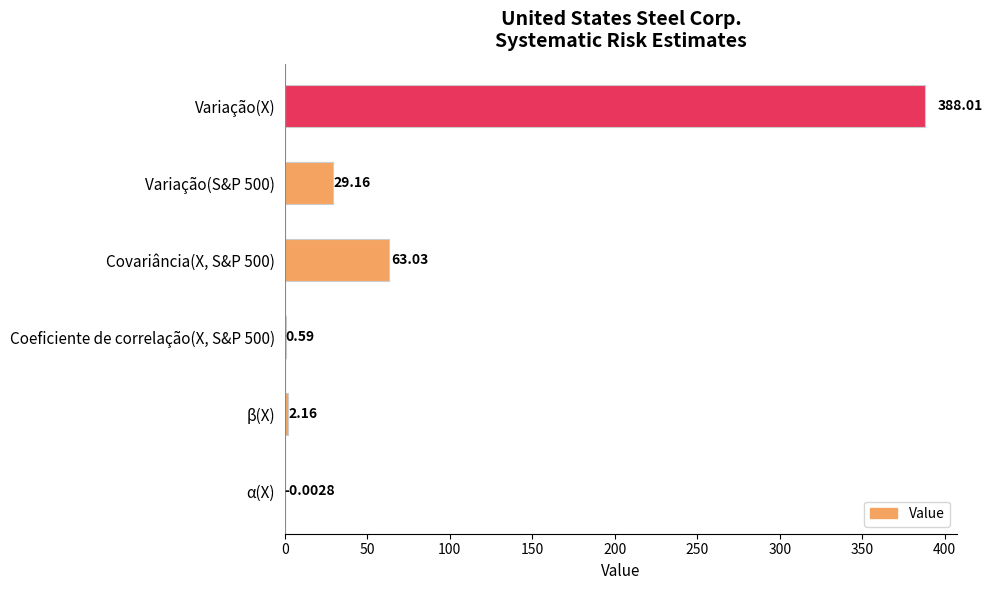

How many values are above zero?

5